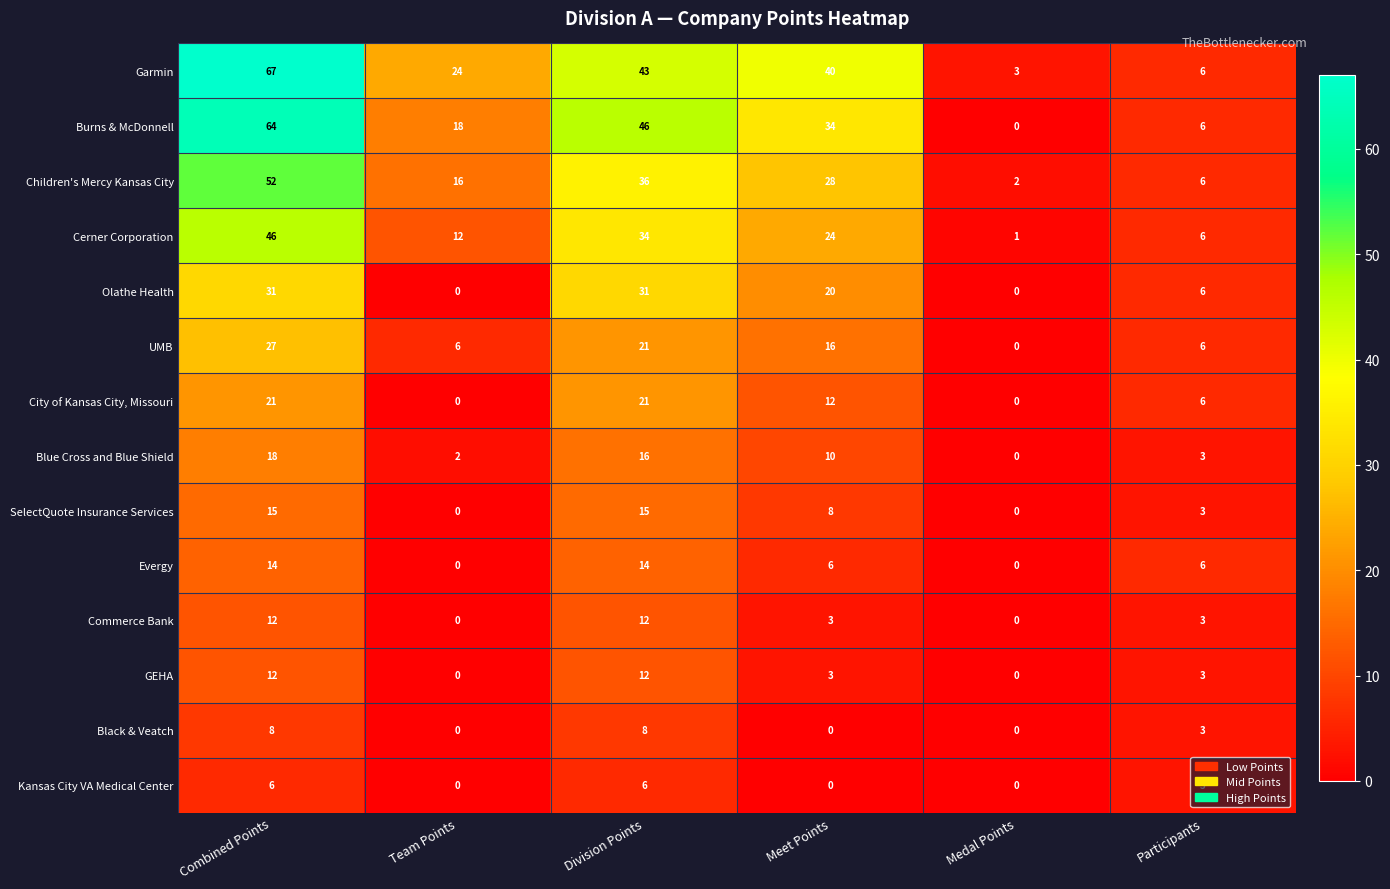

What is the maximum value shown in the chart?

67